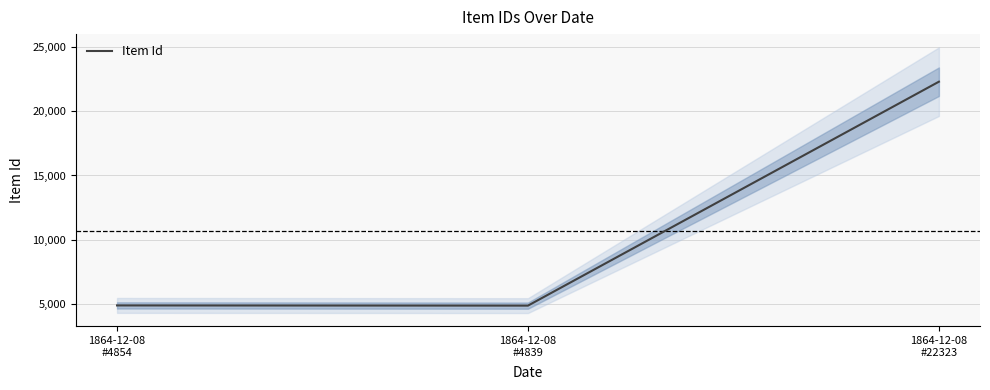

Rank the categories by value from lowest to highest.

1864-12-08
#4839, 1864-12-08
#4854, 1864-12-08
#22323